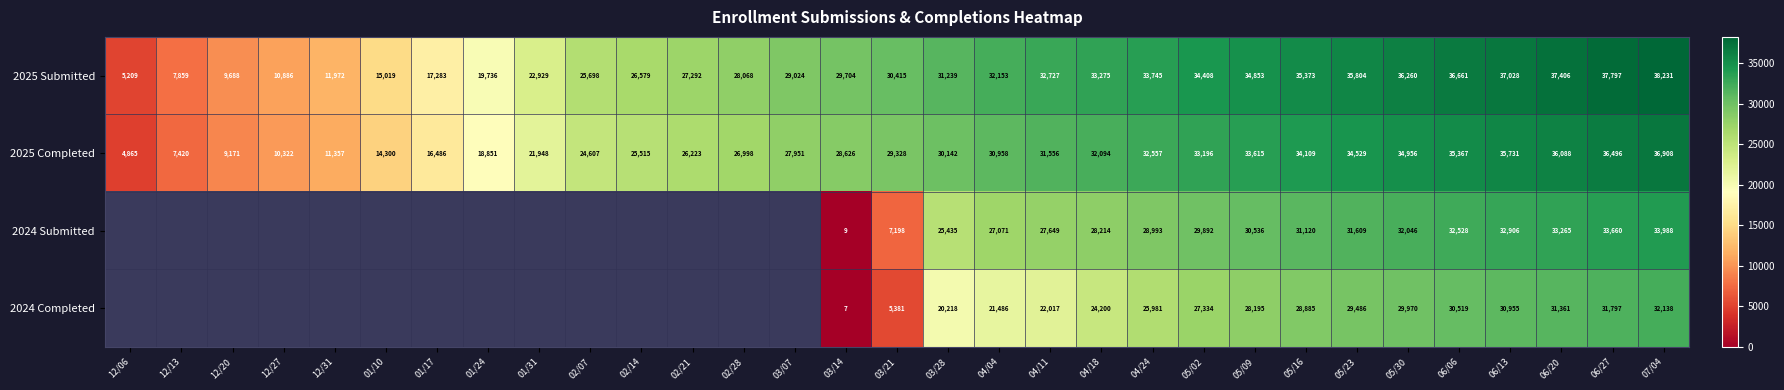

What is the total value across all series at 05/30?

133232